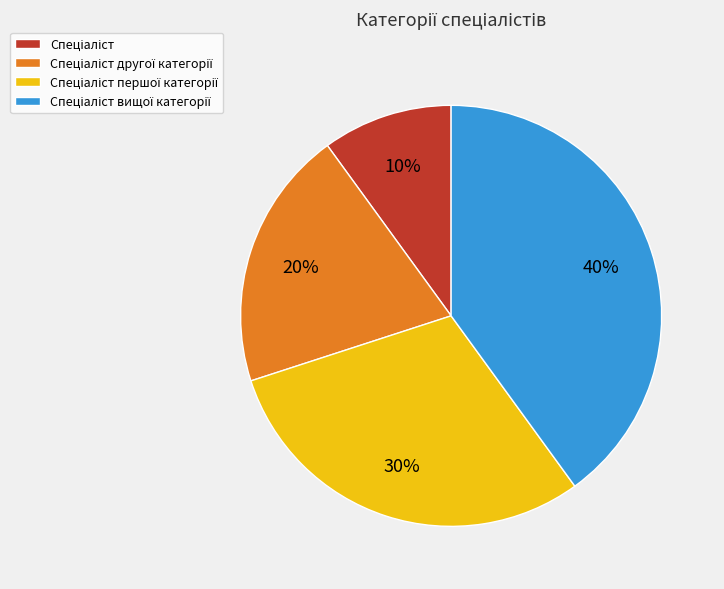

Does any single category account for the majority?

No